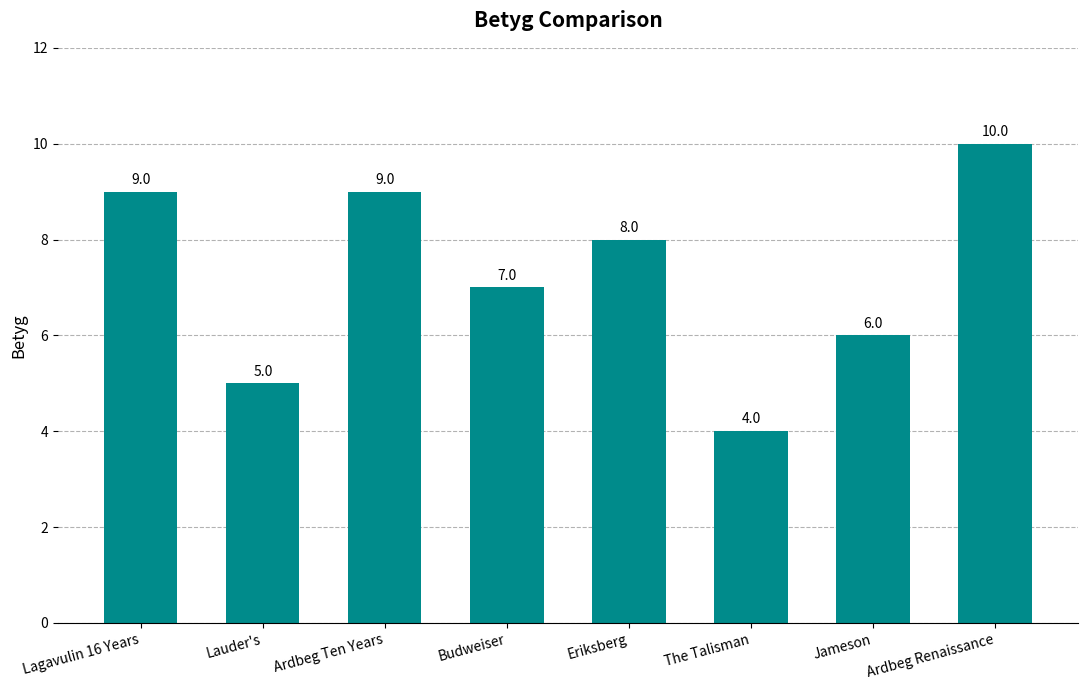

What is the greatest value displayed?

10